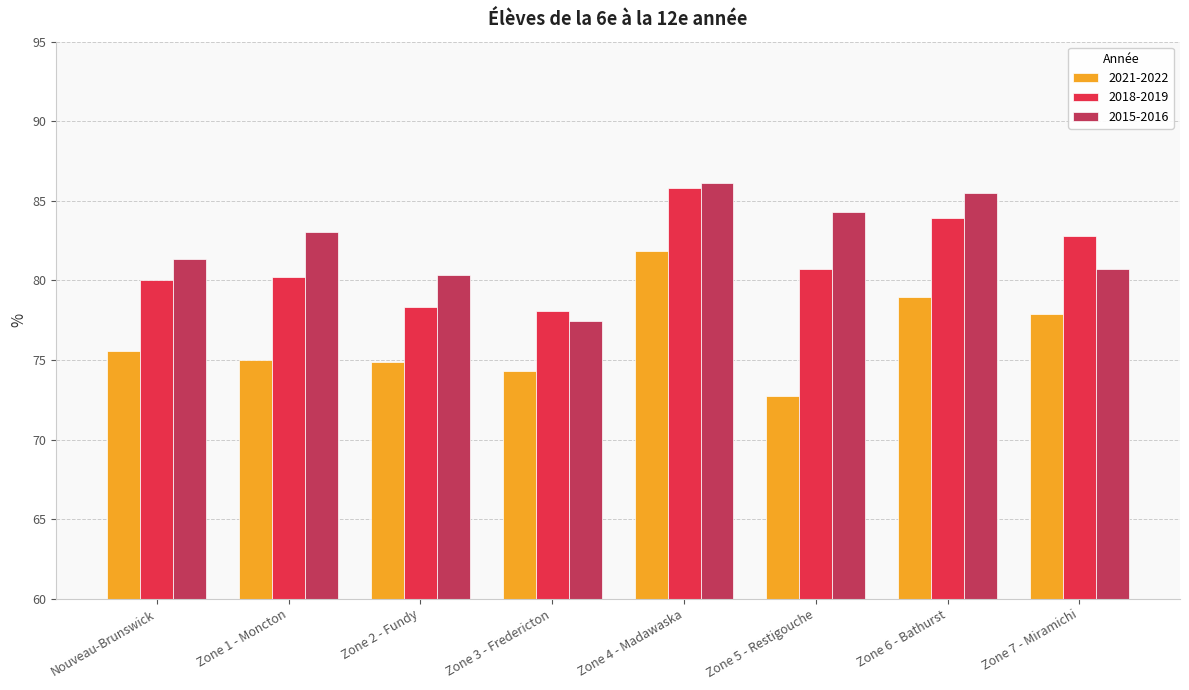

How many bars are there in total?

24